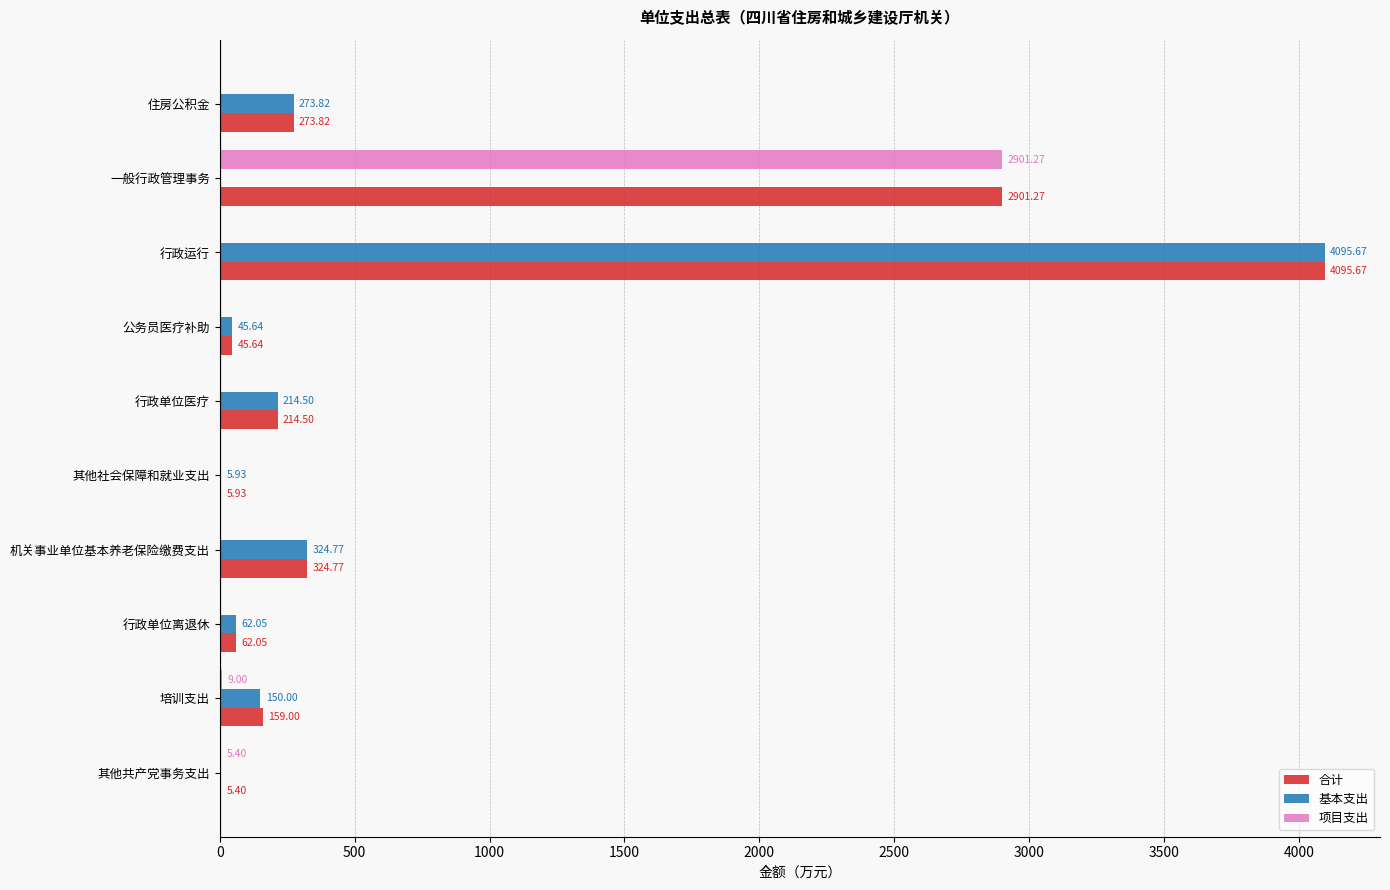

What is the sum of the 项目支出 values at 行政运行 and 培训支出?

9.0